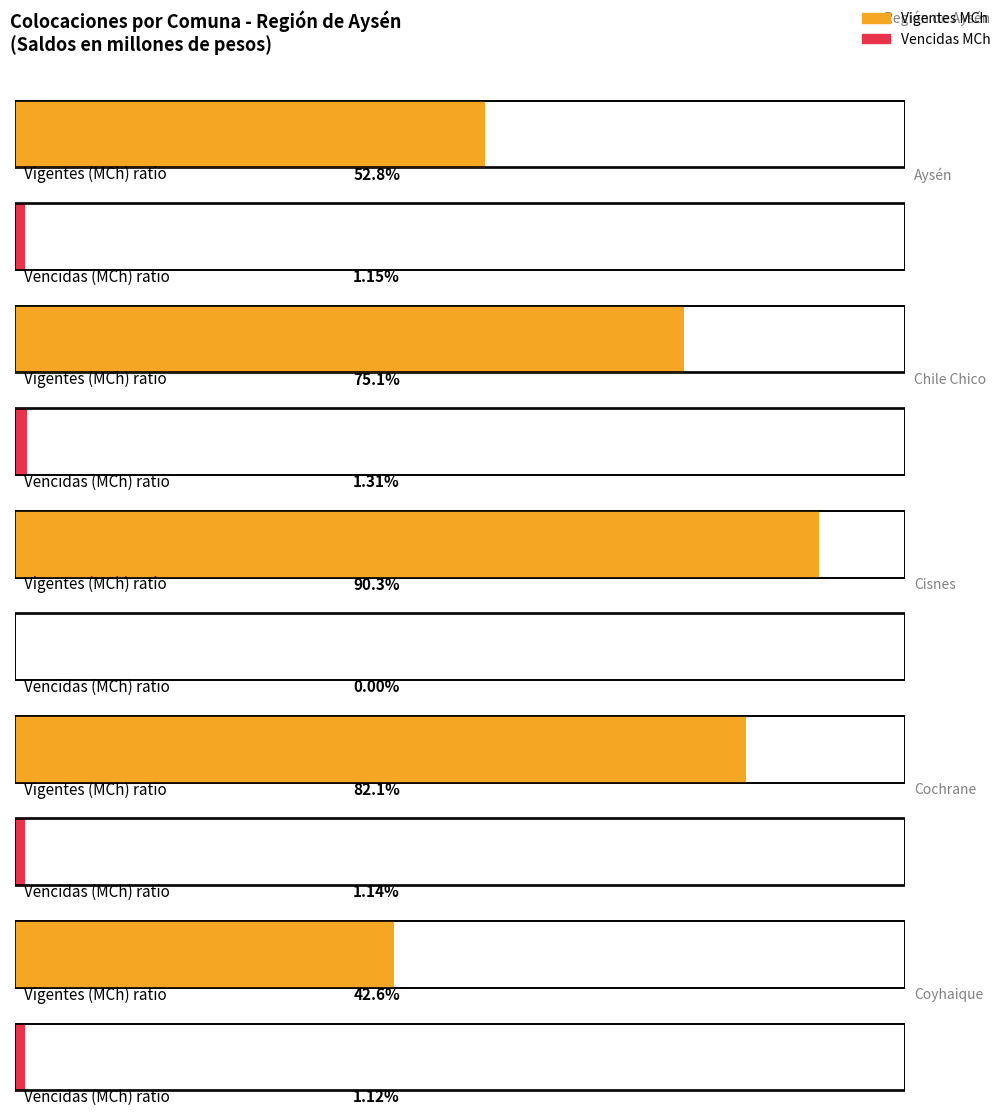

What is the label of the 1st bar from the left?

Aysén